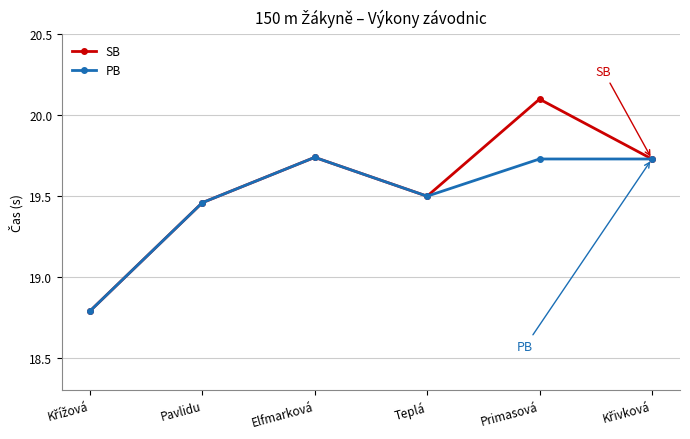

Where is the first local minimum for SB?

Teplá